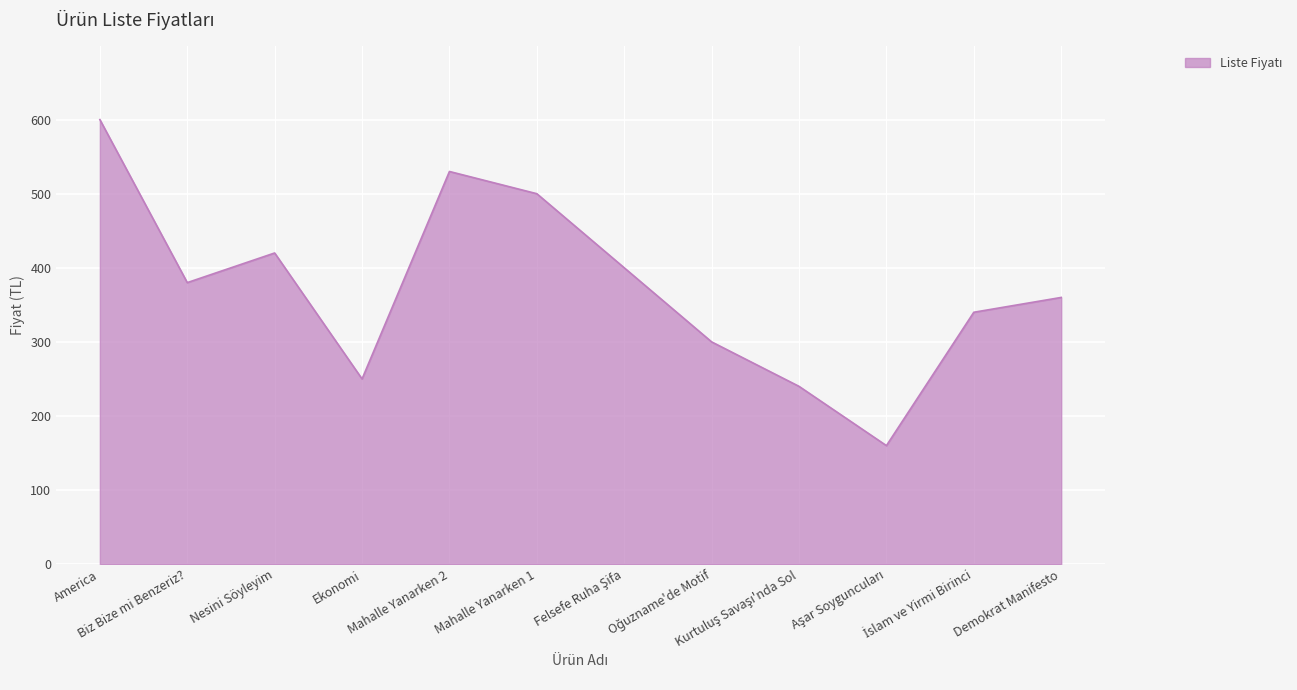

What is the maximum value shown in the chart?

600